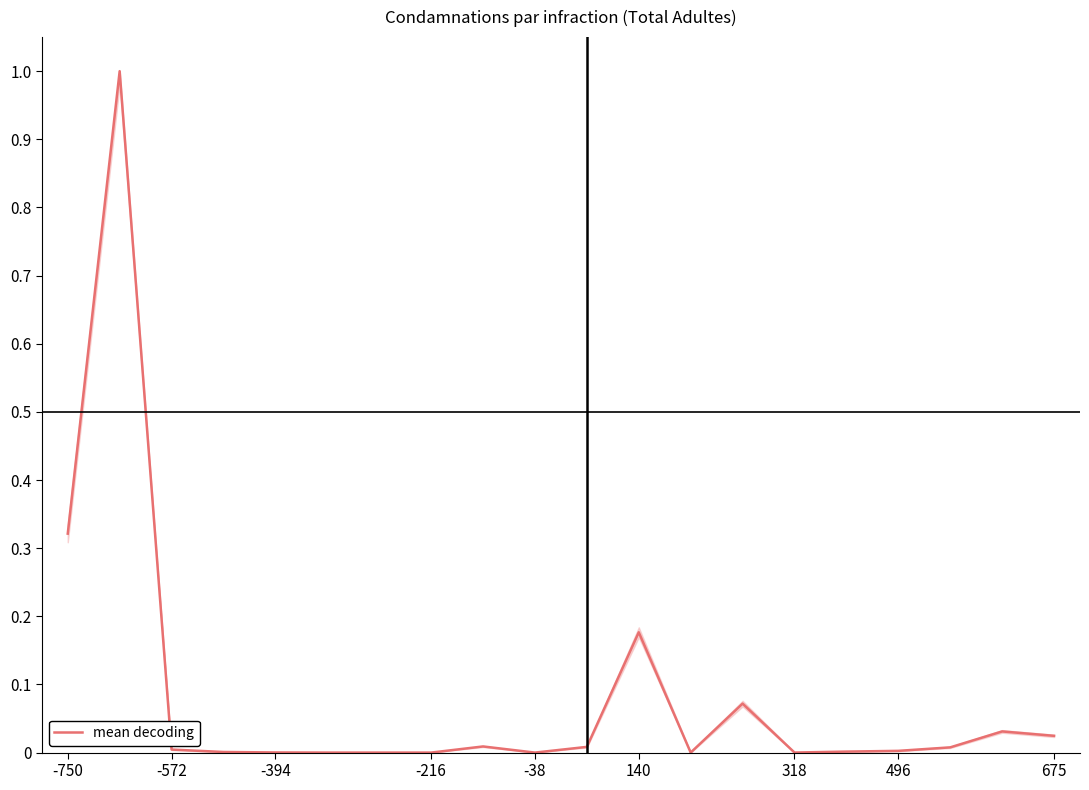

What is the maximum value shown in the chart?

1.0